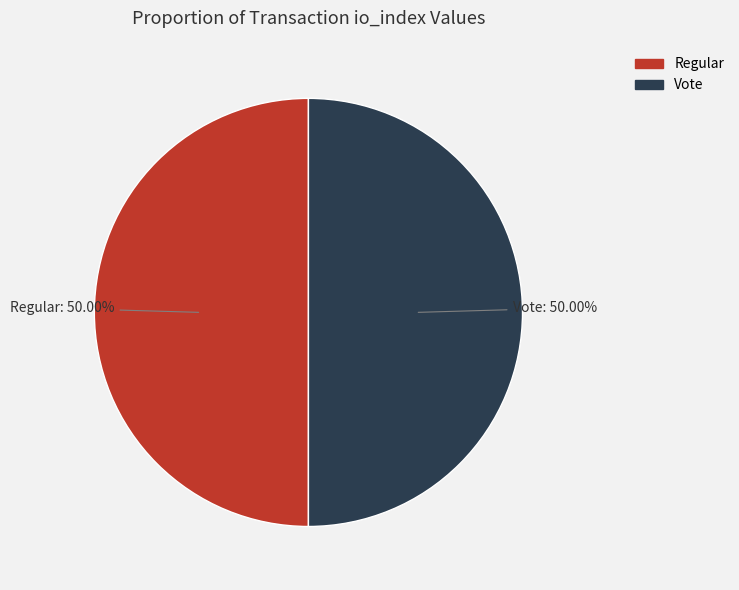

Approximately how many times larger is the value at Regular compared to Vote?

1.0